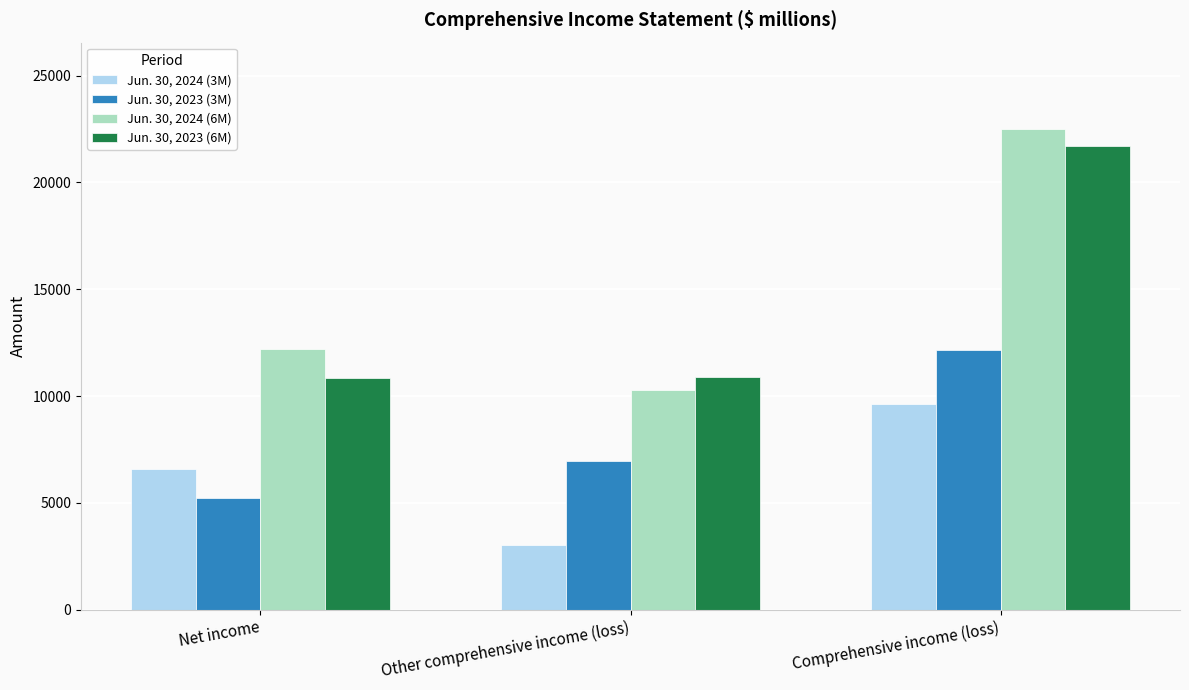

At how many categories does at least one series exceed 3508?

3